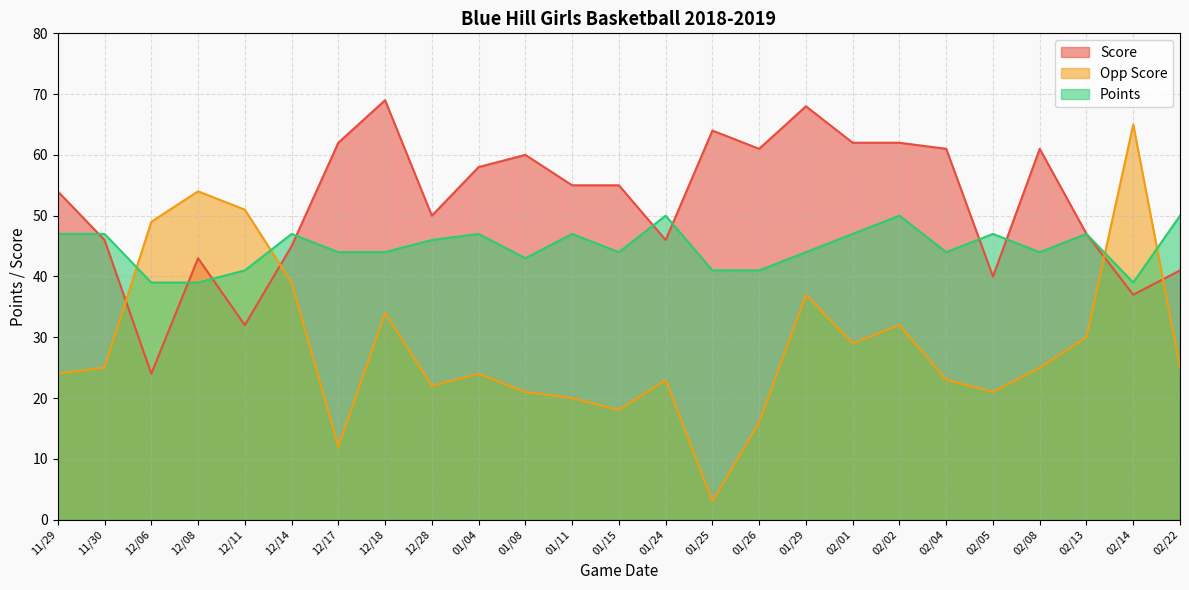

What is the label of the 4th point from the right?

02/08